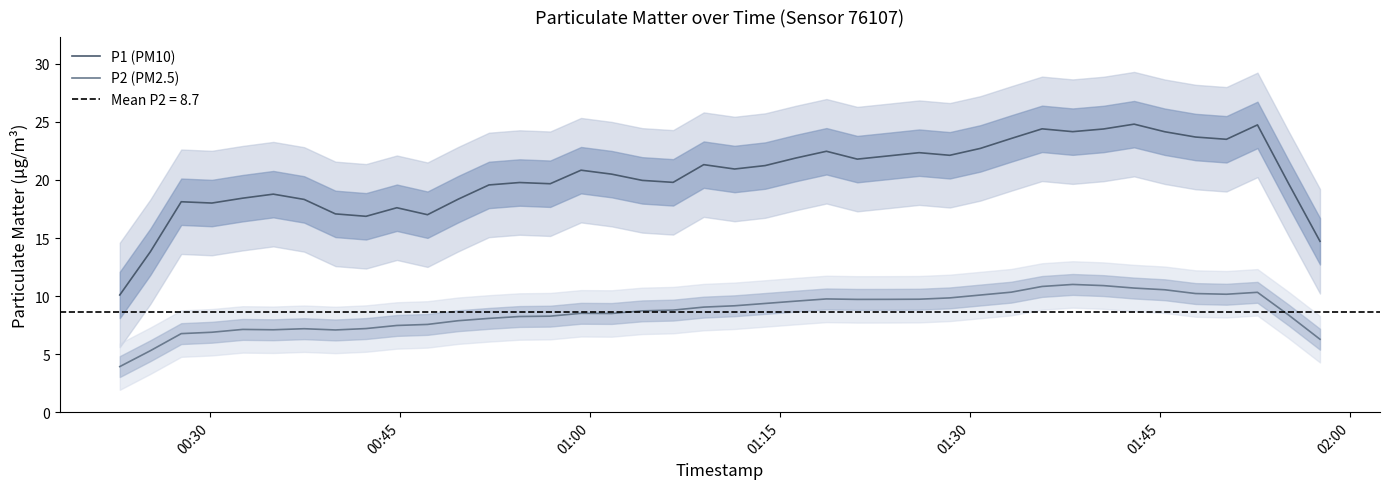

How many lines are shown in the chart?

2